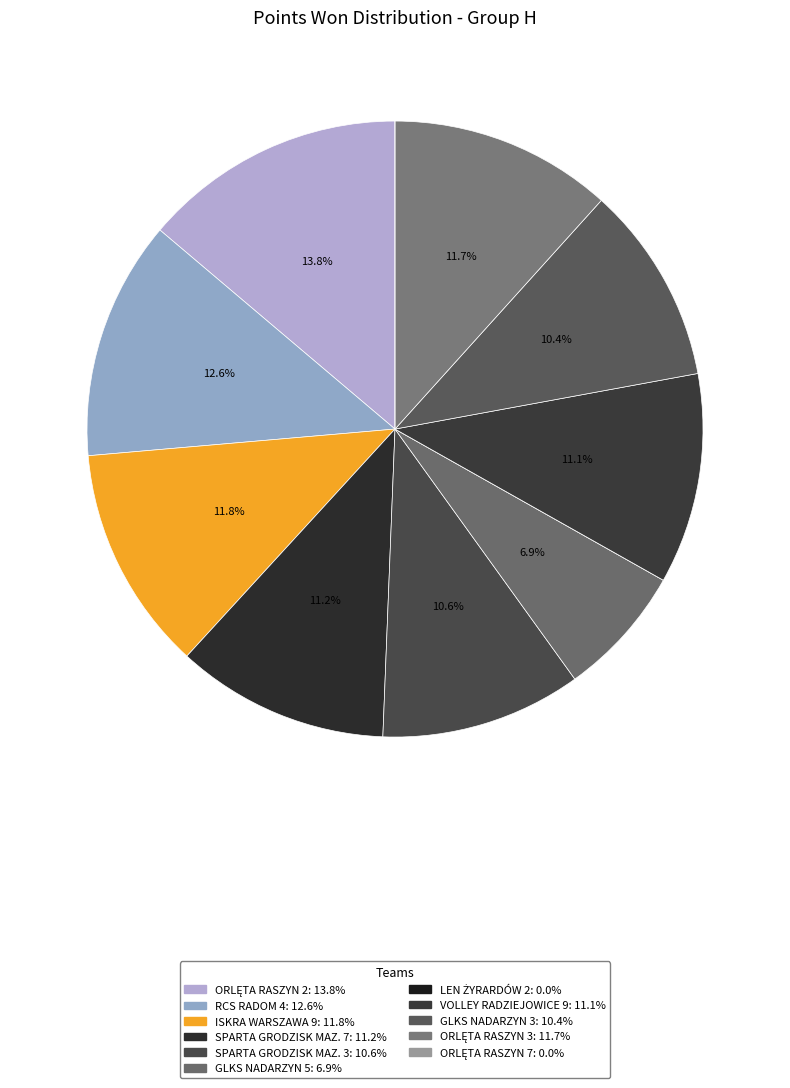

To the nearest percent, what portion does SPARTA GRODZISK MAZ. 7 represent?

11%